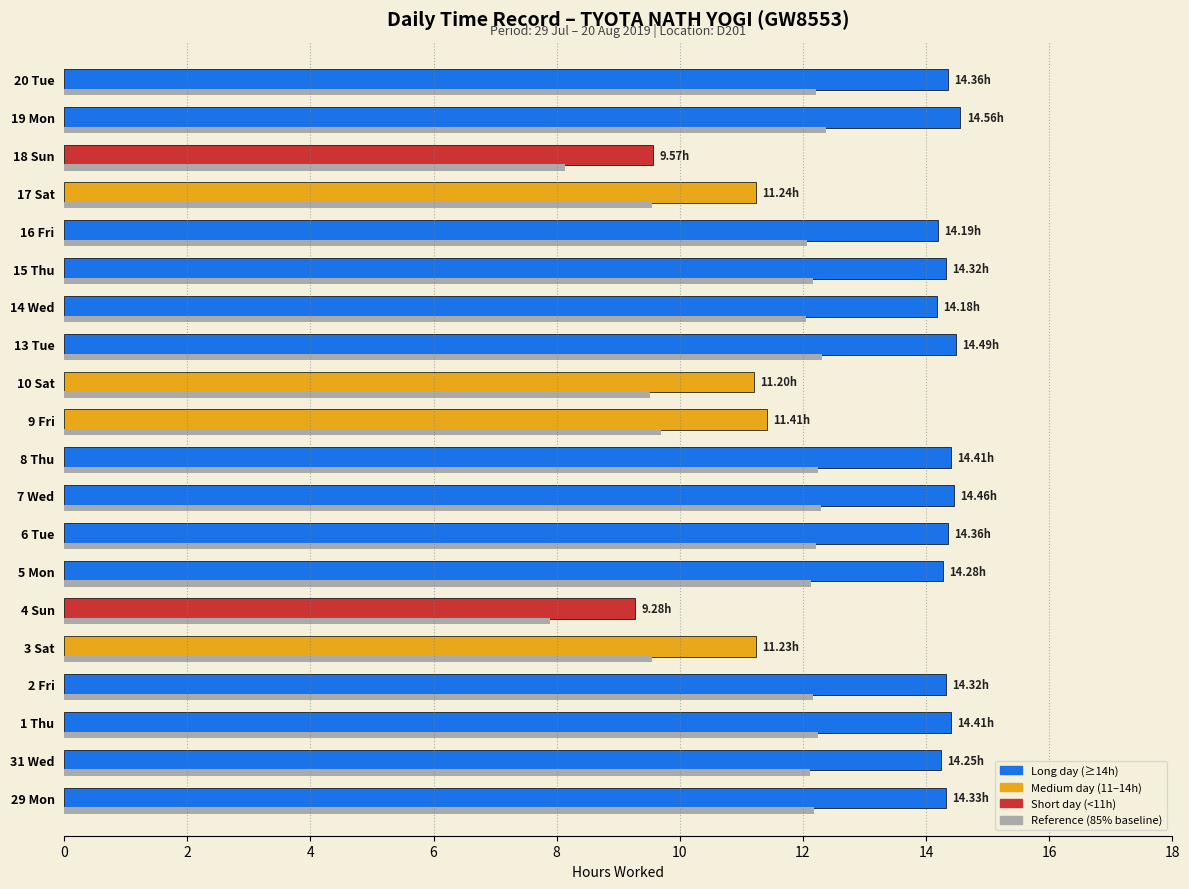

What is the spread (max minus min) of values at 10 Sat?

1.7